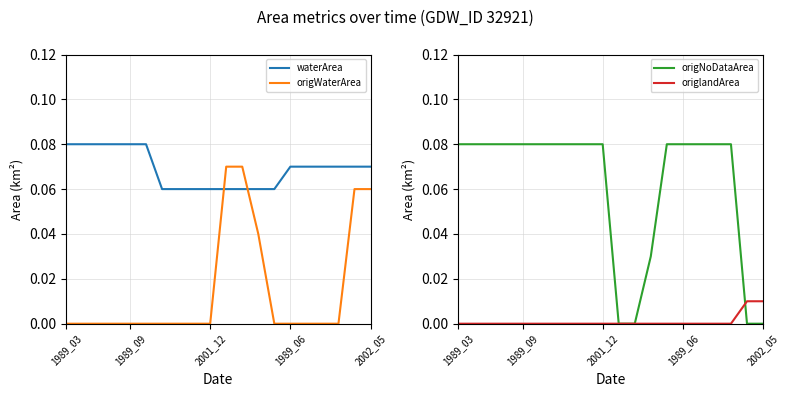

How many times do waterArea and origWaterArea cross each other?

2